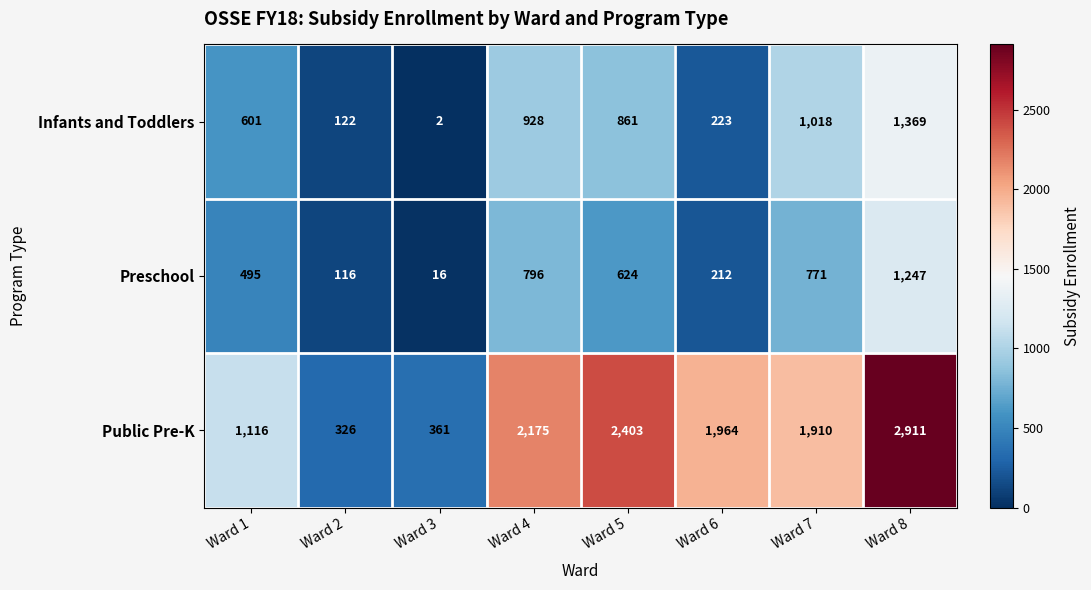

Which category has the lowest value across all series?

Ward 3